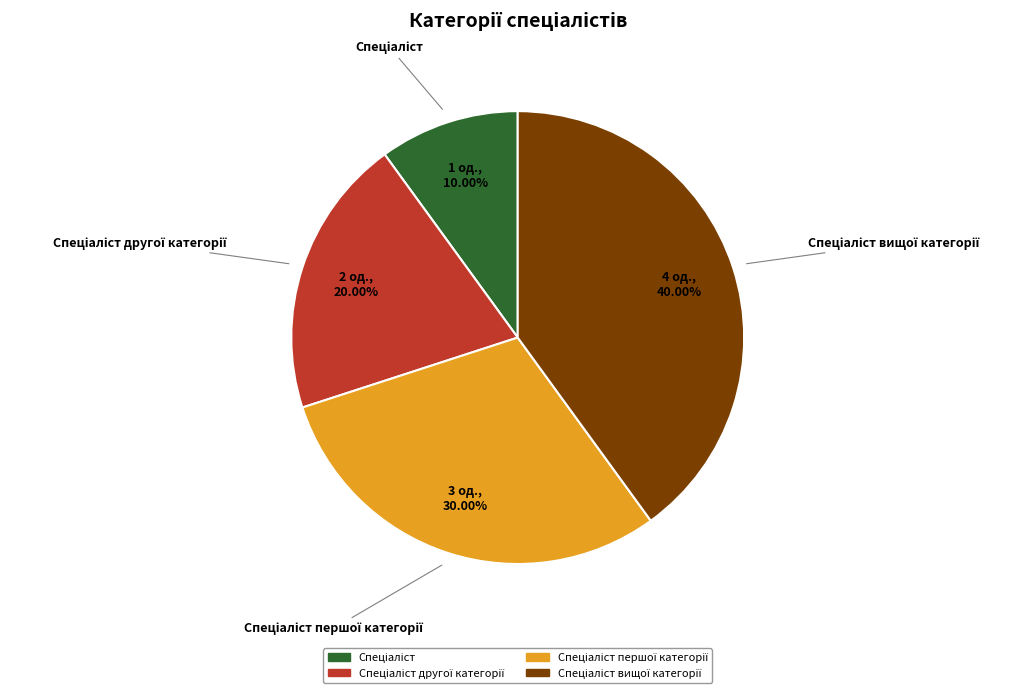

Is there a majority slice in this chart?

No